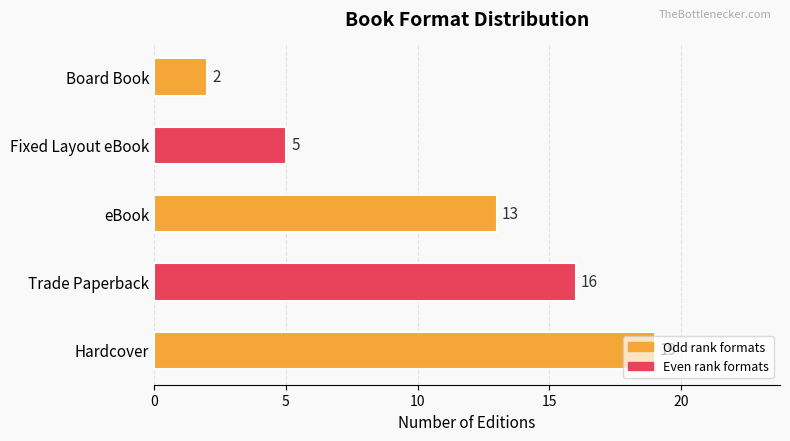

Are the bars horizontal?

Yes